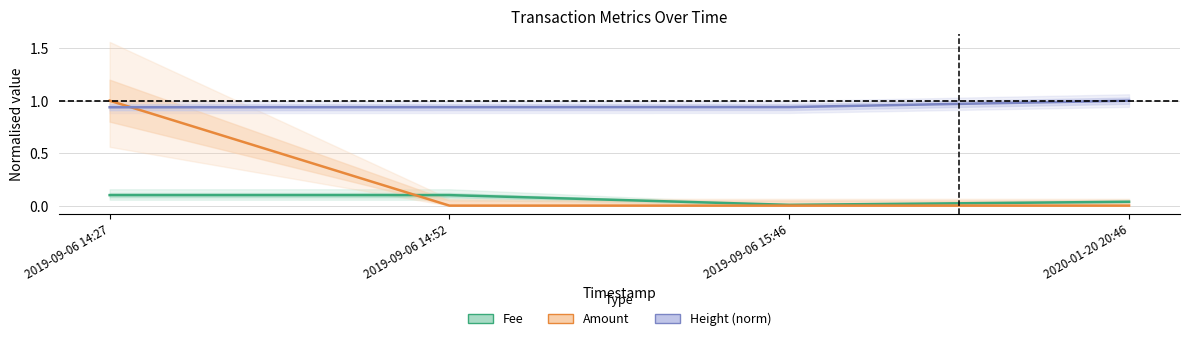

True or false: Height (norm) and Amount intersect in this chart.

True